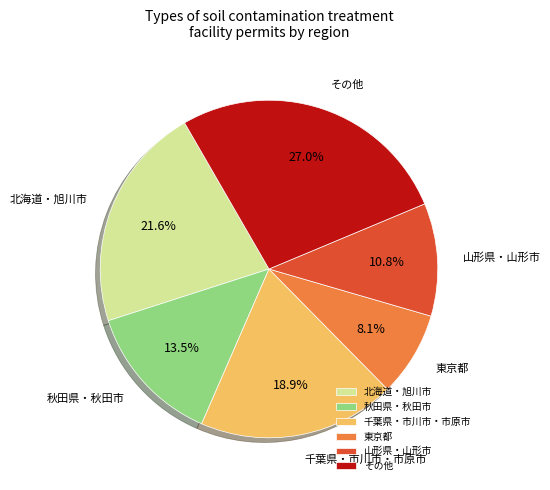

Is there a majority slice in this chart?

No